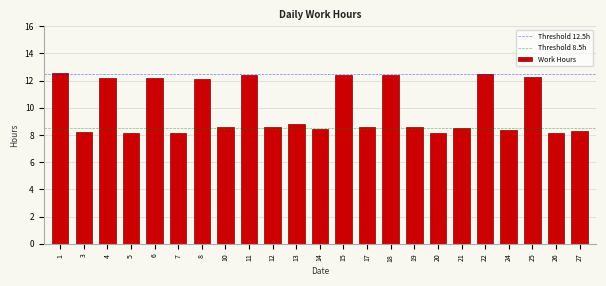

Is it true that the value at 24 is 14.6?

False